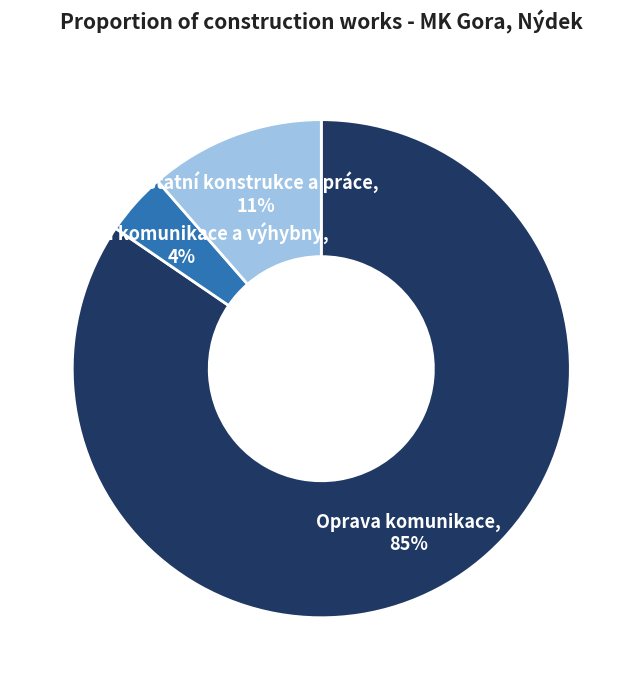

To the nearest percent, what is the average slice percentage?

33%